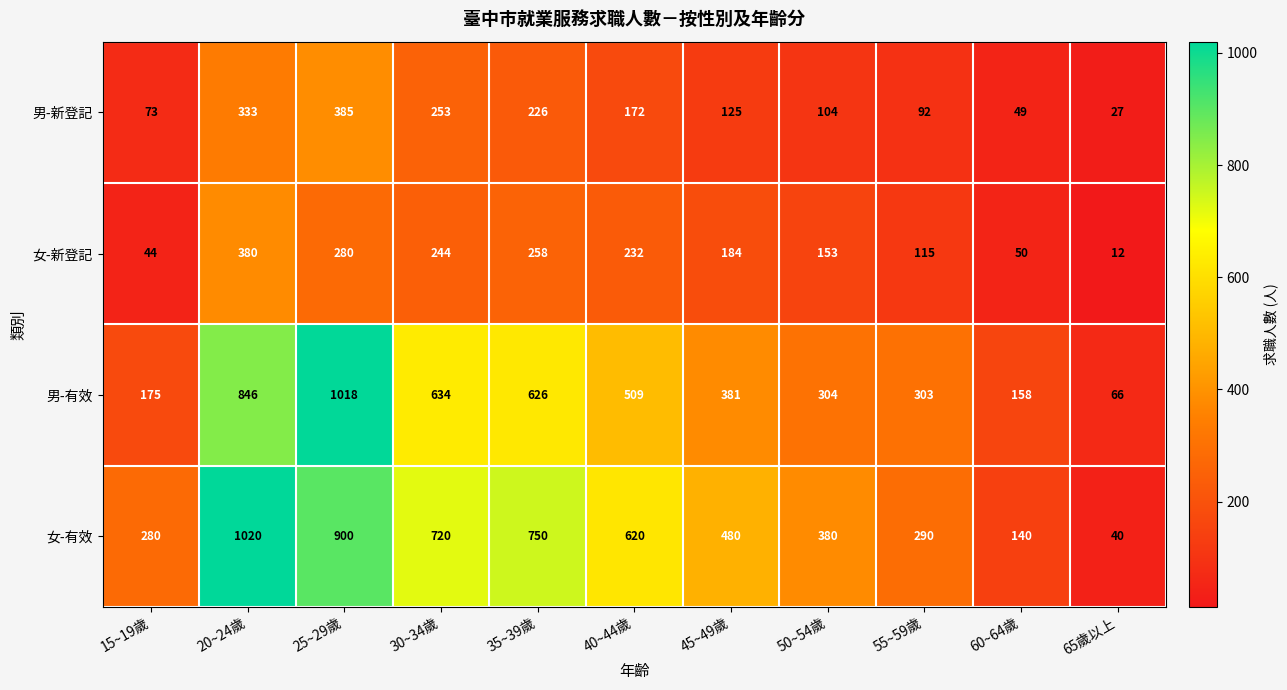

What is the sum of the 男-有效 values at 60~64歲 and 45~49歲?

539